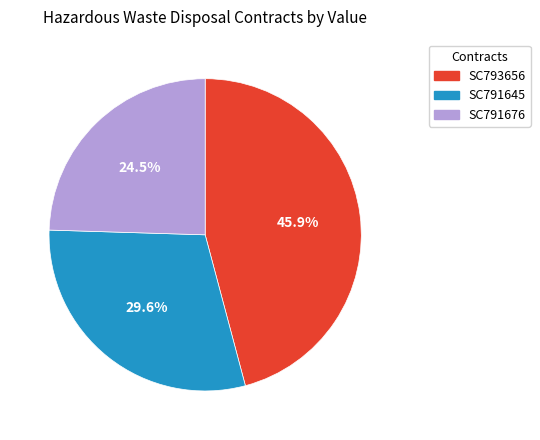

What percentage do SC791645 and SC791676 together represent?

54.1%